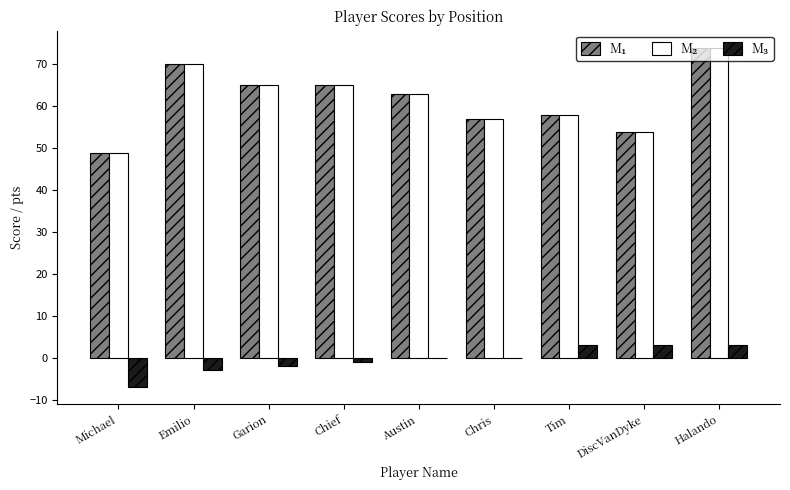

Are the bars horizontal?

No